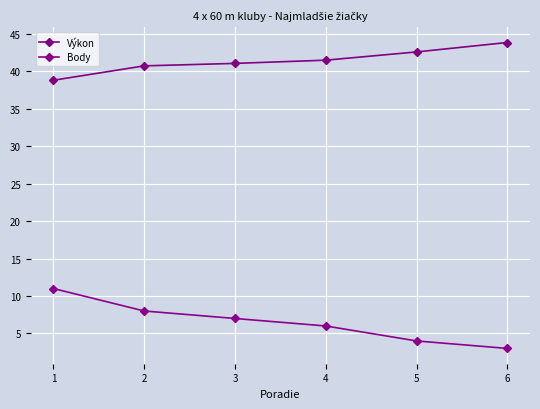

At which label is Body closest to 7?

3